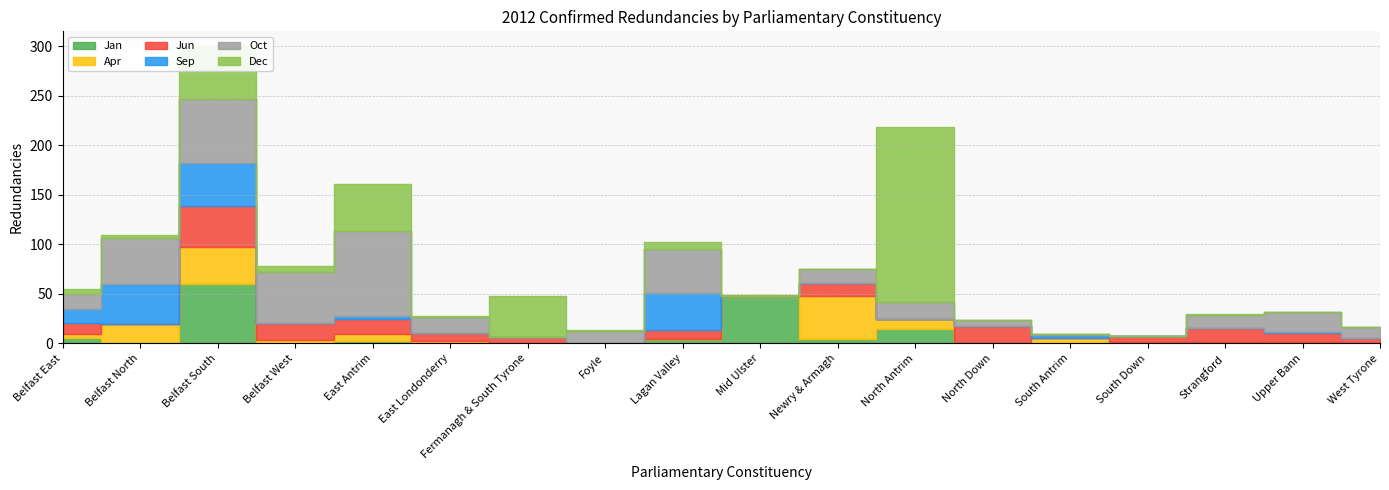

Rank the series by their maximum value, from highest to lowest.

Dec, Oct, Jan, Apr, Sep, Jun